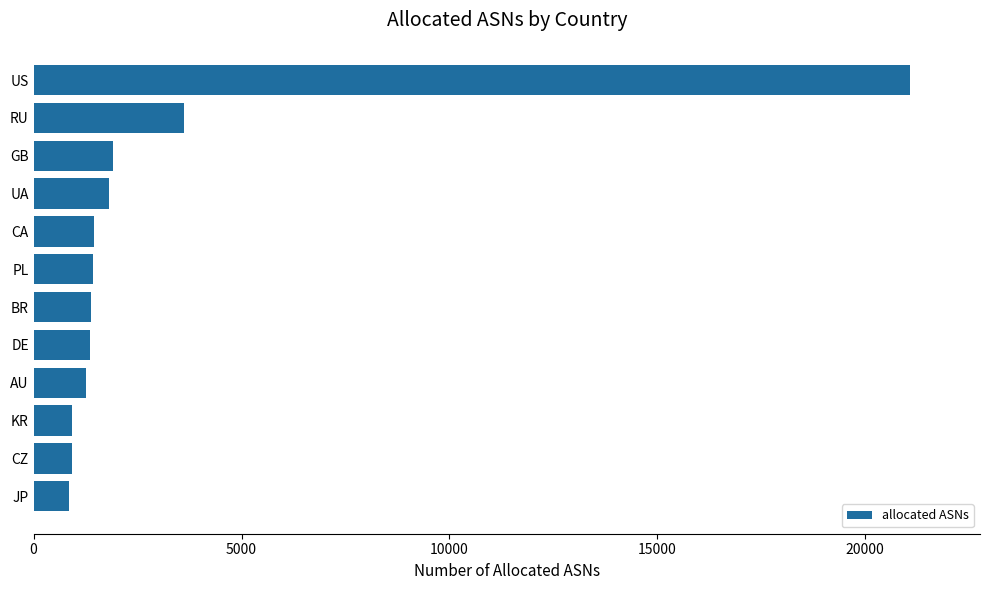

What is the sum of all values?

37963